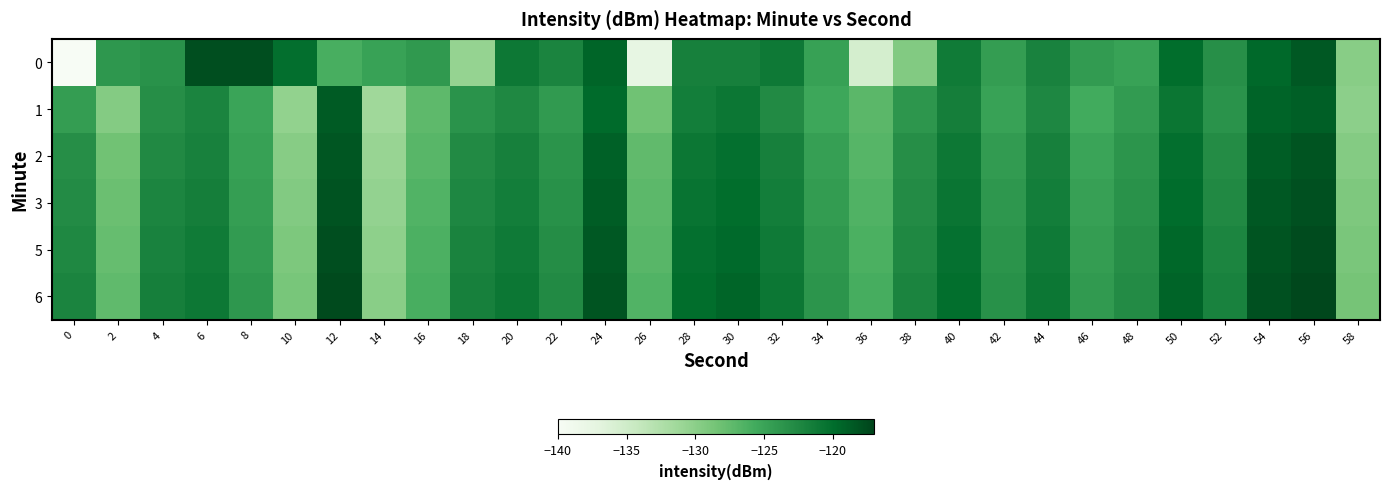

What is the spread (max minus min) of values at 44?

1.5